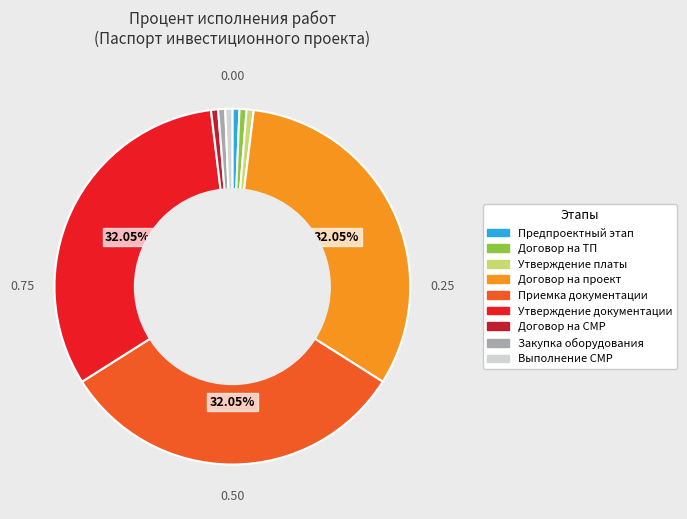

Is there any slice that represents more than half of the pie?

No